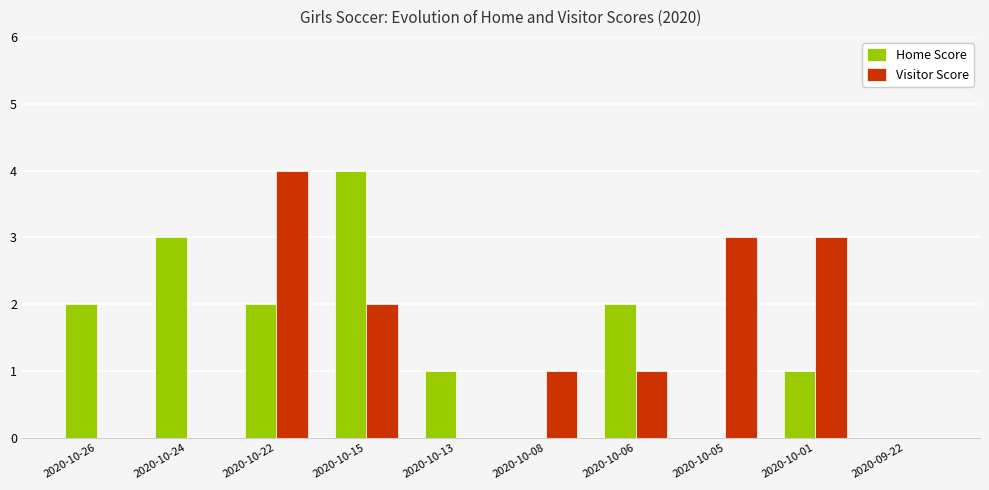

Where is Visitor Score nearest to the value 2?

2020-10-15